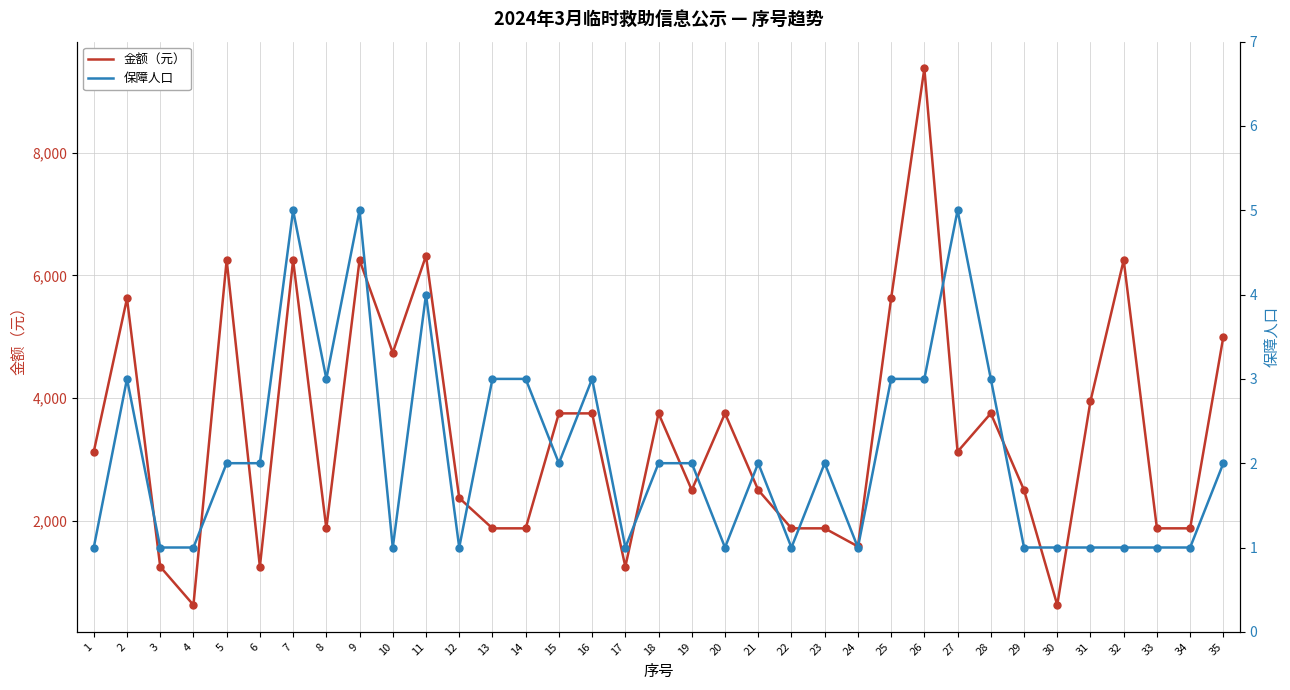

At which category is the sum across all series the highest?

26